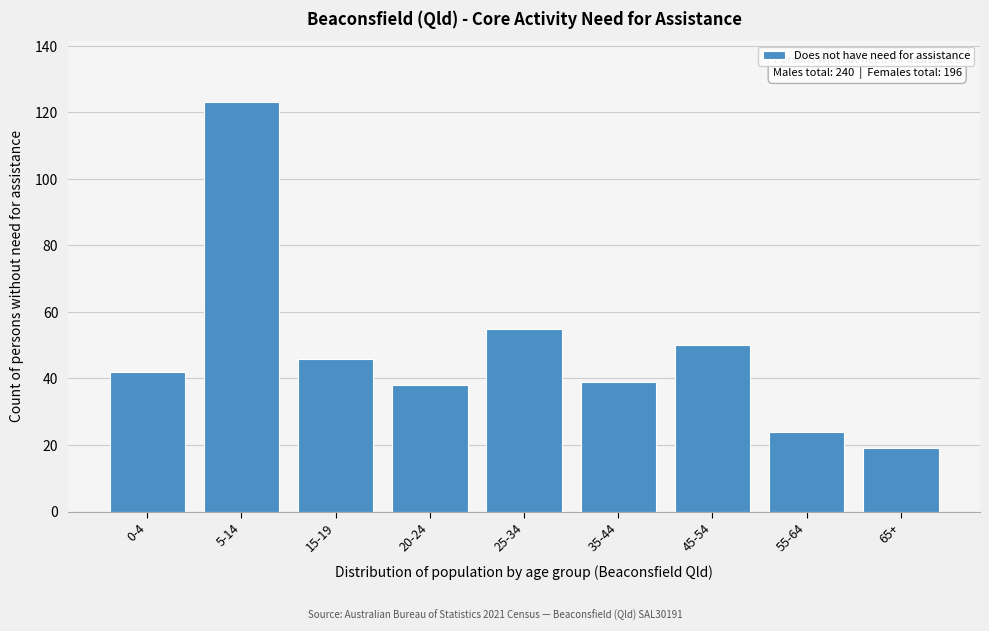

Reading left to right, what are all the values shown in this chart?

42	123	46	38	55	39	50	24	19